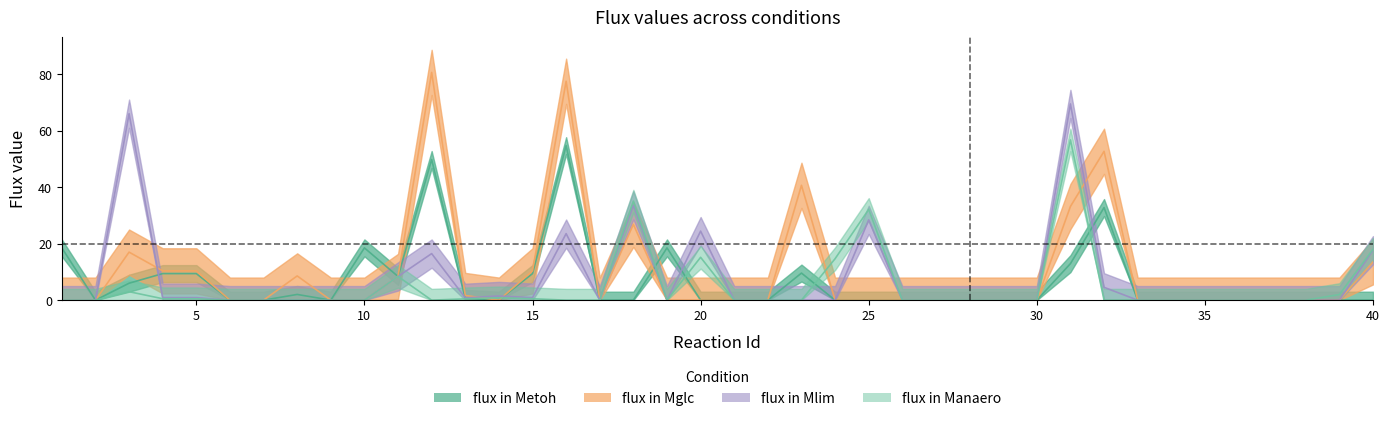

True or false: flux in Manaero and flux in Mlim cross at least once.

False